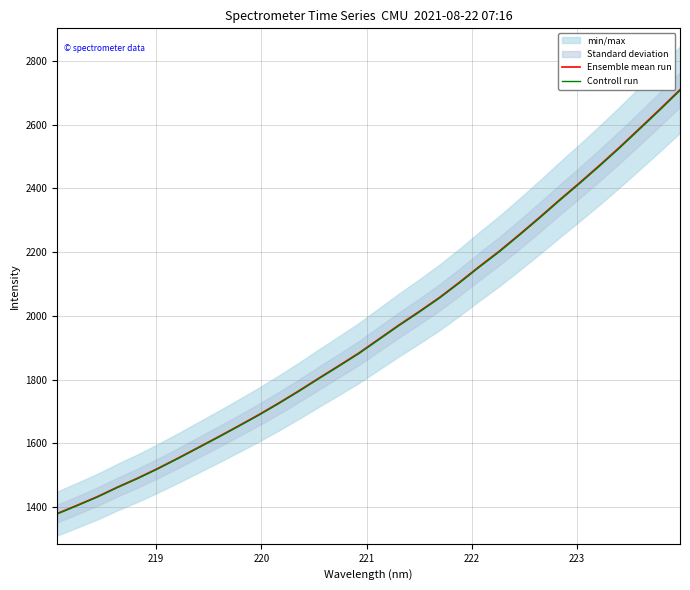

What is the lowest value of the Ensemble mean run series?

1379.4